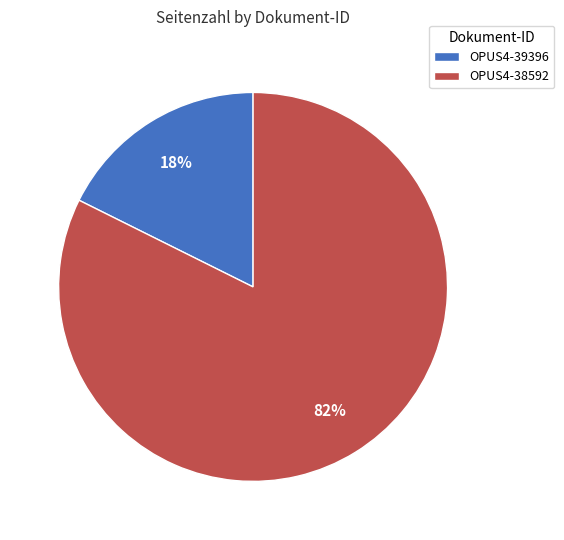

Which slice represents more than half of the pie?

OPUS4-38592